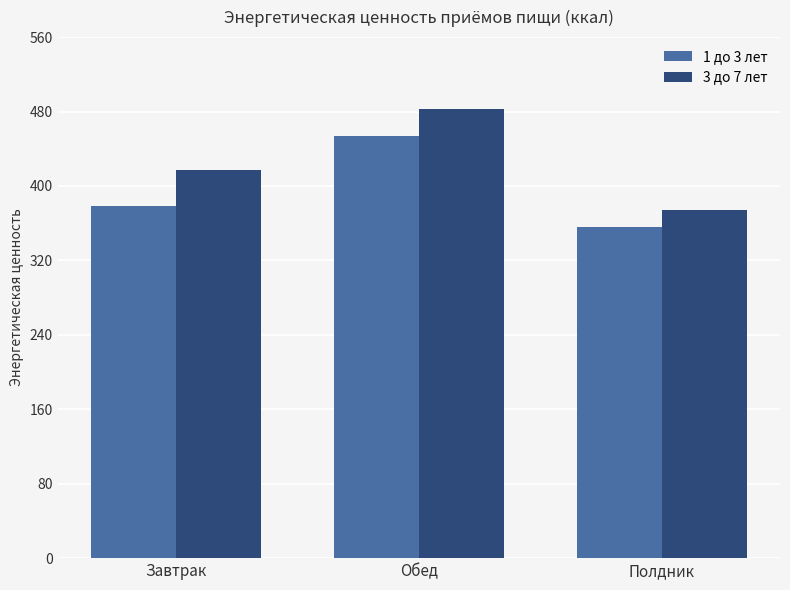

Is it true that 1 до 3 лет equals 379.0 at Завтрак?

True